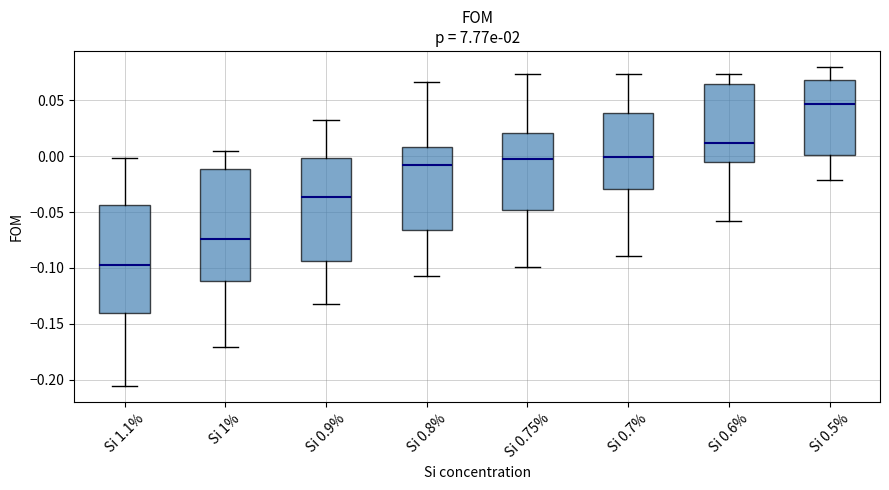

Reading left to right, read every box against the y-axis: the position of its median line, the range the box covers, and the ends of its whiskers. The values are not printed on the chart, so give them approximately, as read against the axis.

Si 1.1%: median -0.100, box -0.140 to -0.045, whiskers -0.205 to 0.000
Si 1%: median -0.075, box -0.110 to -0.010, whiskers -0.170 to 0.005
Si 0.9%: median -0.035, box -0.095 to 0.000, whiskers -0.130 to 0.035
Si 0.8%: median -0.010, box -0.065 to 0.010, whiskers -0.105 to 0.065
Si 0.75%: median -0.005, box -0.050 to 0.020, whiskers -0.100 to 0.075
Si 0.7%: median 0.000, box -0.030 to 0.040, whiskers -0.090 to 0.075
Si 0.6%: median 0.010, box -0.005 to 0.065, whiskers -0.060 to 0.075
Si 0.5%: median 0.045, box 0.000 to 0.070, whiskers -0.020 to 0.080